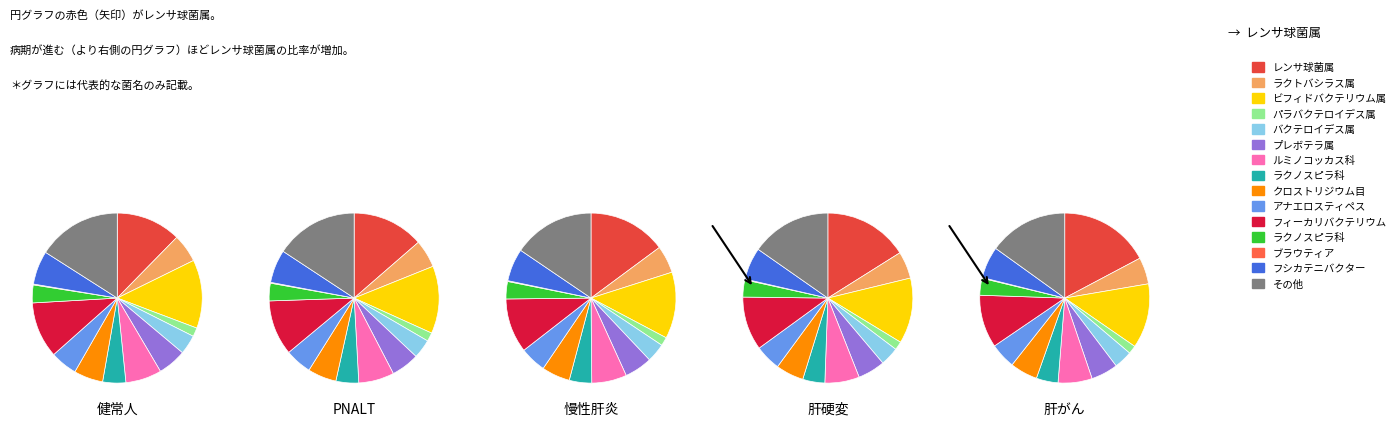

Is there any slice that represents more than half of the pie?

No